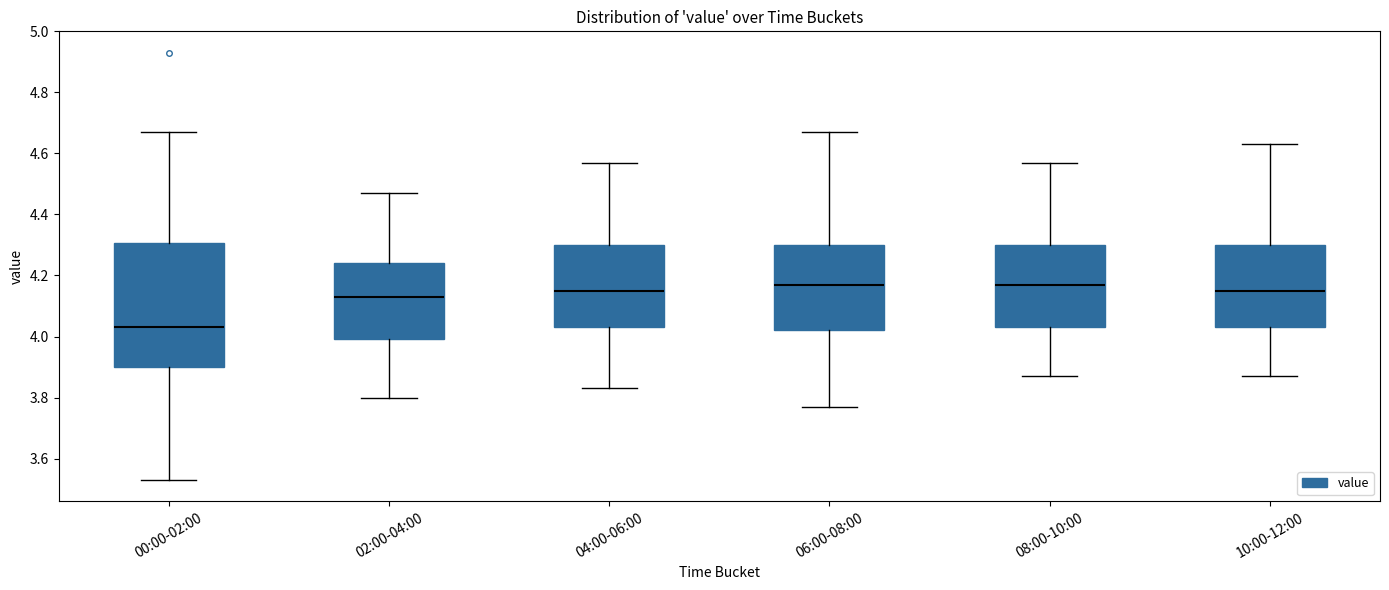

Reading left to right, read every box against the y-axis: the position of its median line, the range the box covers, and the ends of its whiskers. The values are not printed on the chart, so give them approximately, as read against the axis.

00:00-02:00: median 4.04, box 3.90 to 4.30, whiskers 3.54 to 4.68
02:00-04:00: median 4.14, box 4.00 to 4.24, whiskers 3.80 to 4.48
04:00-06:00: median 4.16, box 4.04 to 4.30, whiskers 3.84 to 4.58
06:00-08:00: median 4.18, box 4.02 to 4.30, whiskers 3.78 to 4.68
08:00-10:00: median 4.18, box 4.04 to 4.30, whiskers 3.88 to 4.58
10:00-12:00: median 4.16, box 4.04 to 4.30, whiskers 3.88 to 4.64